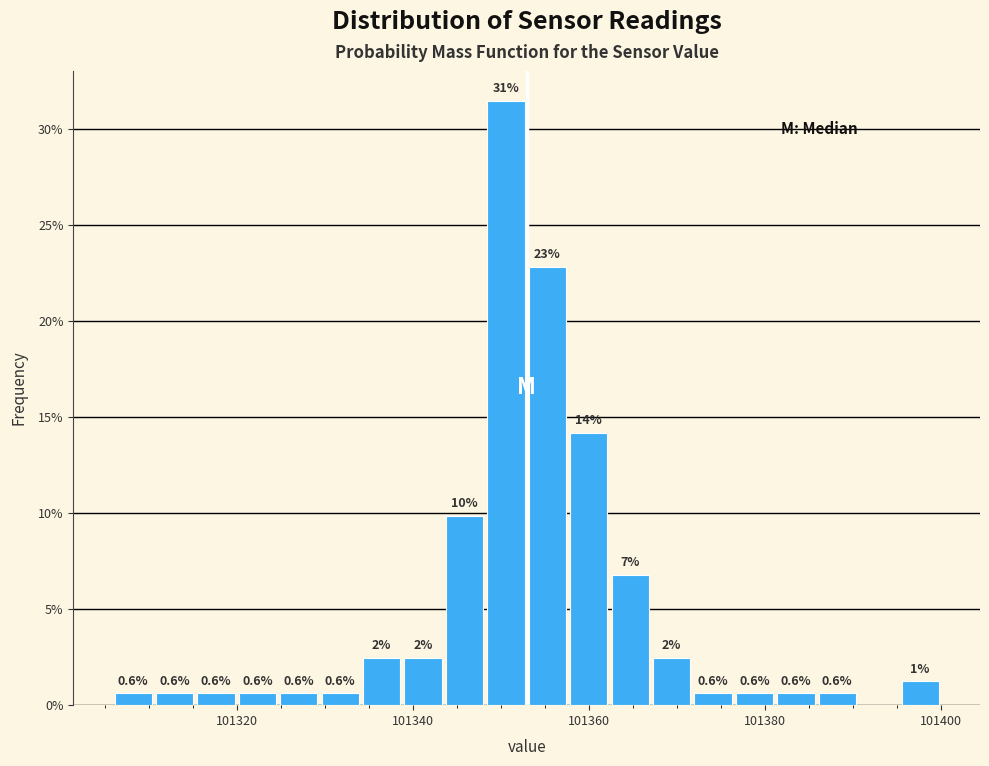

Around what value on the x-axis is the tallest bar? Give the approximate position of its centre, as read against the axis.

101350